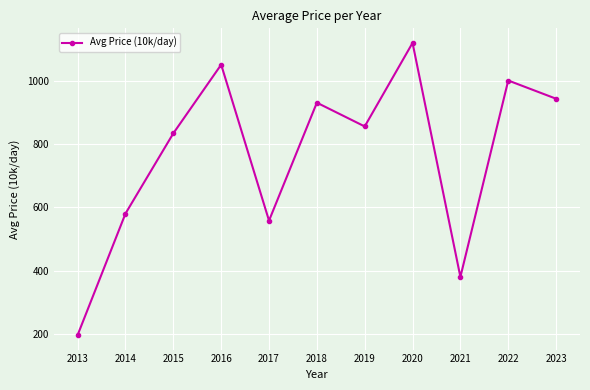

What is the average value?

767.6